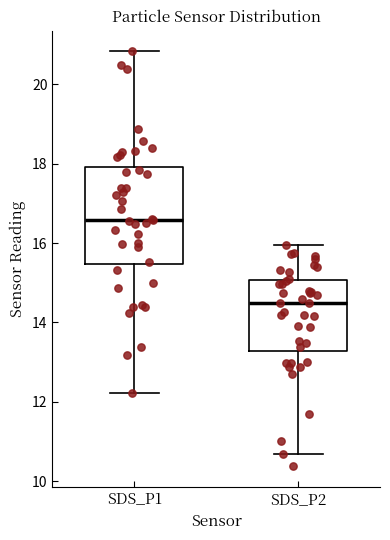

Reading left to right, transcribe this box plot: for each box, give where its median line is, the range the box spans, and where its two whiskers end, as read against the y-axis. The values are not printed on the chart, so give them approximately, as read against the axis.

SDS_P1: median 16.6, box 15.4 to 18.0, whiskers 12.2 to 20.8
SDS_P2: median 14.6, box 13.2 to 15.0, whiskers 10.6 to 16.0